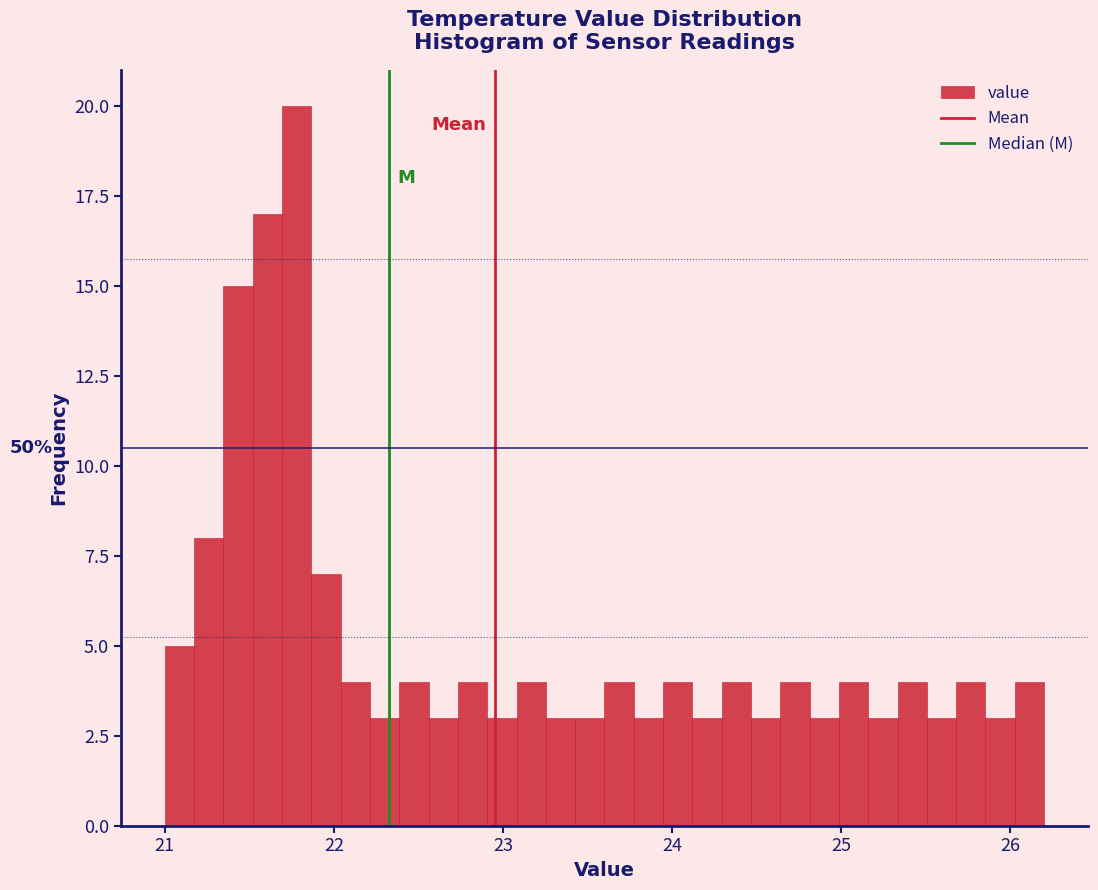

Read against the x-axis, roughly where is the centre of the tallest bar?

21.8